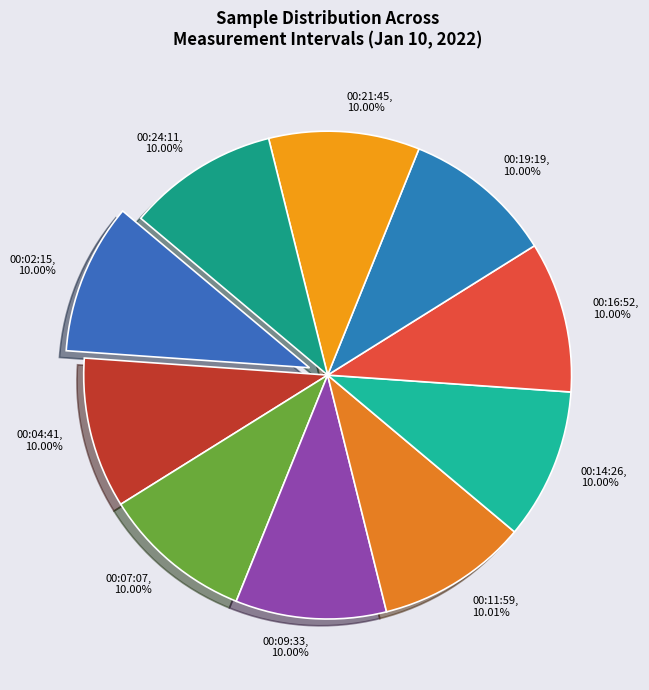

What percentage is the 00:16:52 slice, to the nearest percent?

10%